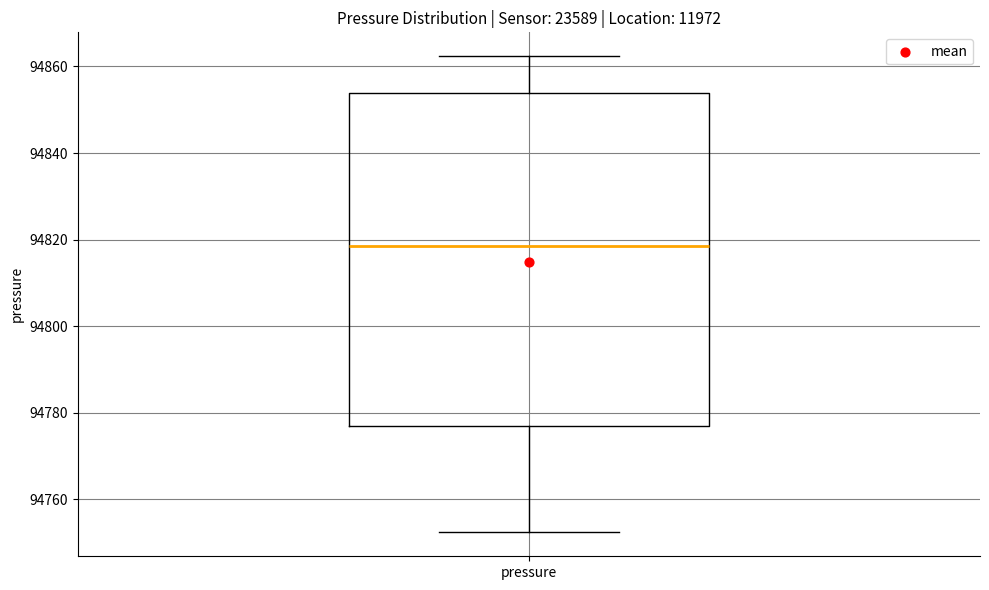

Where does the lower whisker of the box for pressure end on the y-axis? The values are not printed on the chart, so give them approximately, as read against the axis.

94752